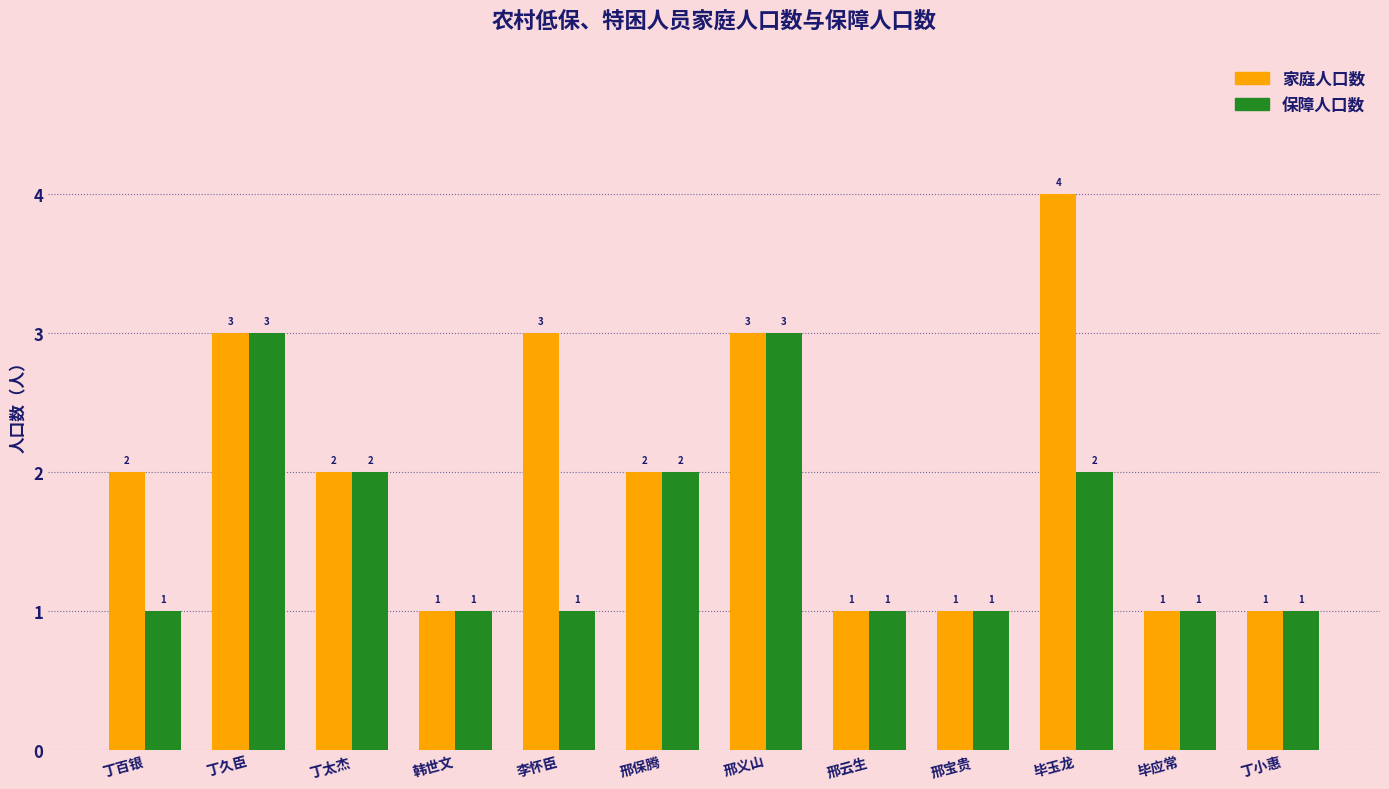

Which label corresponds to the largest value in the chart?

毕玉龙